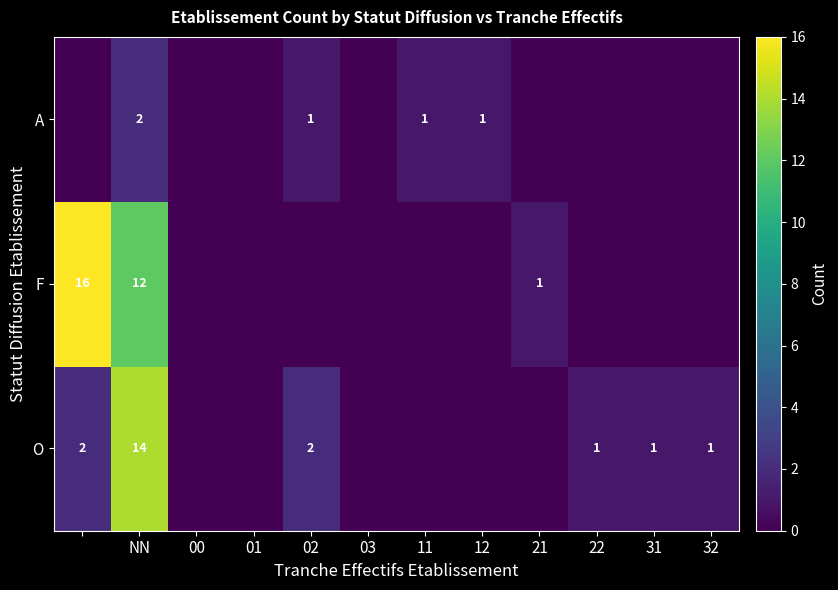

Is it true that A equals 0 at 11?

False